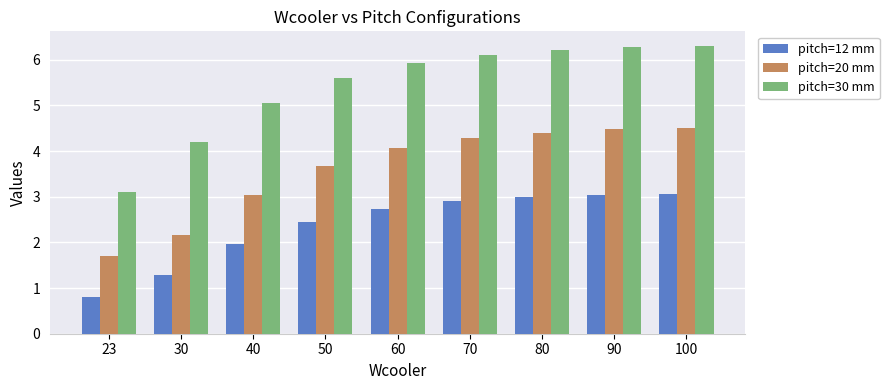

What is the value of the pitch=30 mm bar at the 6th from the left?

6.1